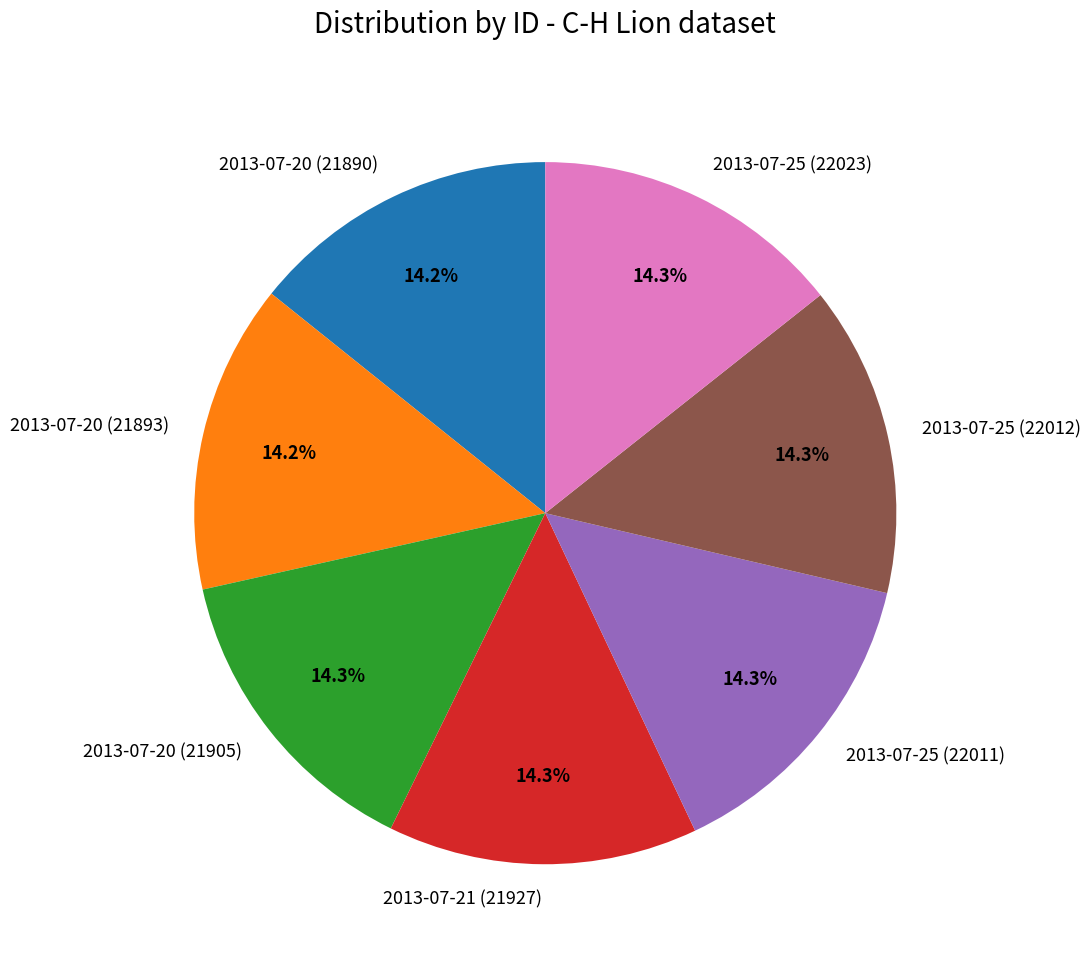

What portion of the pie excludes 2013-07-21 (21927)?

85.7%